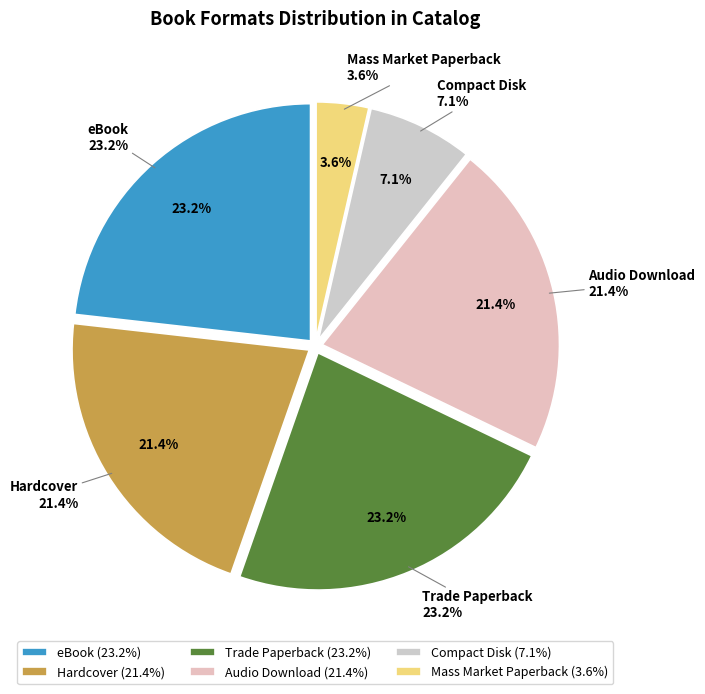

How many slices are in this pie chart?

6